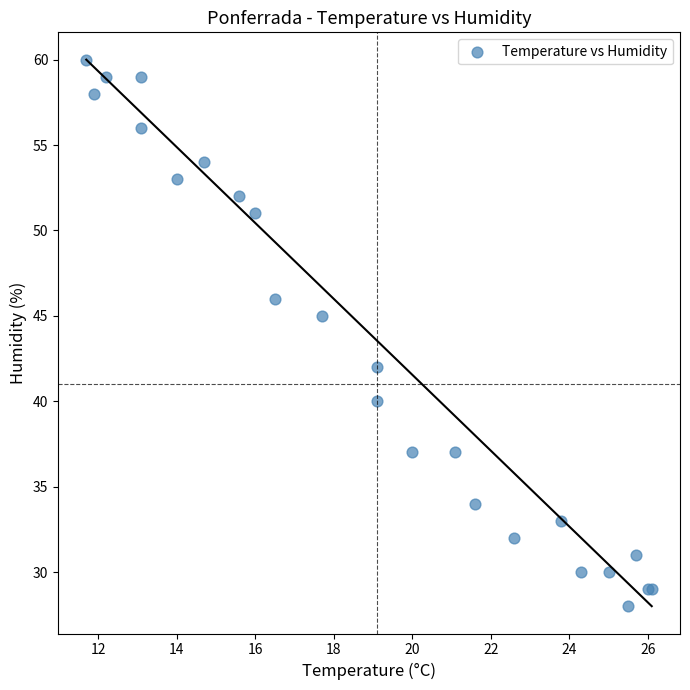

What Y value in the scatter plot is closest to 44?

45